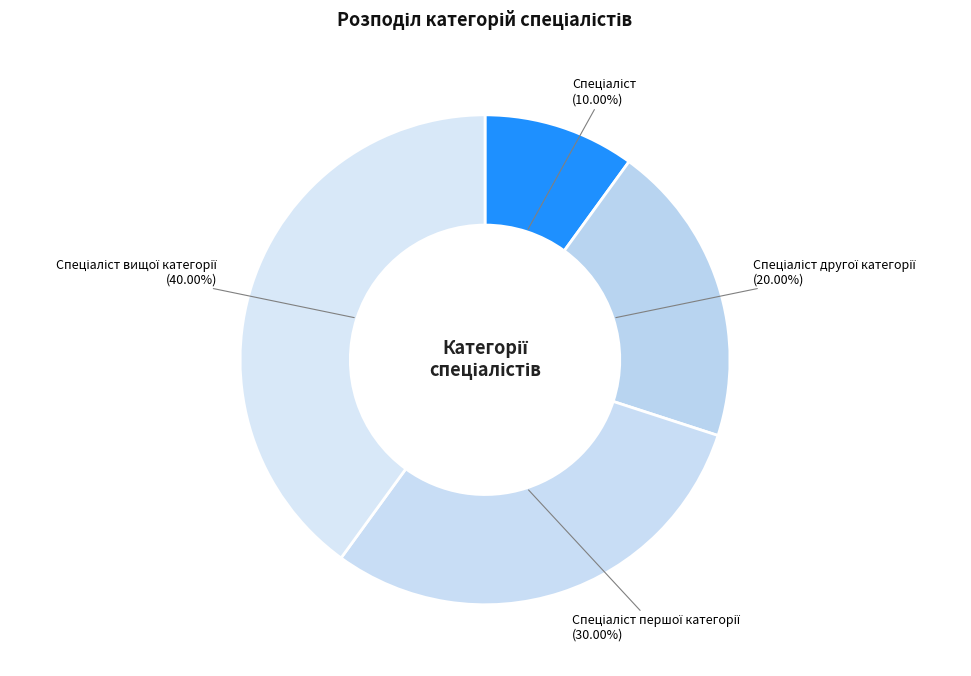

Is there any slice that represents more than half of the pie?

No